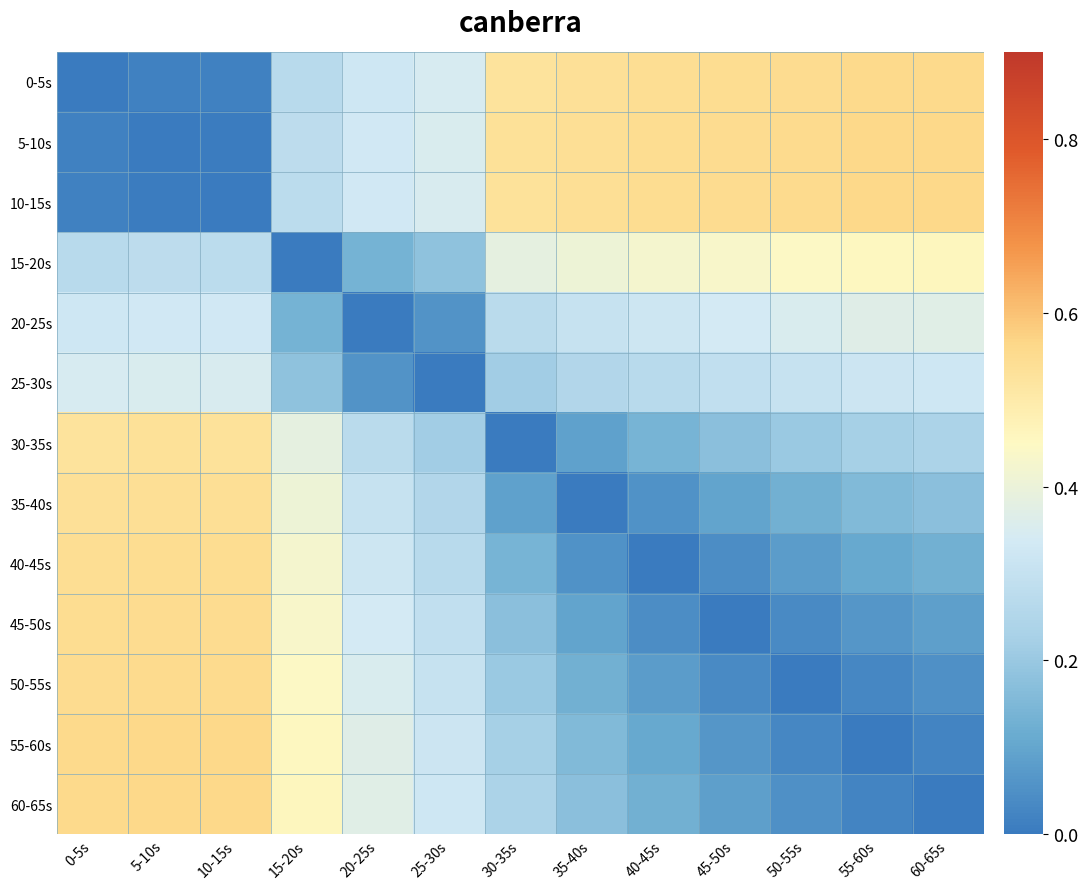

Reading left to right, list all the values displayed in this chart.

0-5s: 0-5s=0.0	5-10s=0.0	10-15s=0.0	15-20s=0.3	20-25s=0.3	25-30s=0.3	30-35s=0.5	35-40s=0.5	40-45s=0.5	45-50s=0.5	50-55s=0.6	55-60s=0.6	60-65s=0.6
5-10s: 0-5s=0.0	5-10s=0.0	10-15s=0.0	15-20s=0.3	20-25s=0.3	25-30s=0.4	30-35s=0.5	35-40s=0.5	40-45s=0.5	45-50s=0.6	50-55s=0.6	55-60s=0.6	60-65s=0.6
10-15s: 0-5s=0.0	5-10s=0.0	10-15s=0.0	15-20s=0.3	20-25s=0.3	25-30s=0.4	30-35s=0.5	35-40s=0.5	40-45s=0.5	45-50s=0.6	50-55s=0.6	55-60s=0.6	60-65s=0.6
15-20s: 0-5s=0.3	5-10s=0.3	10-15s=0.3	15-20s=0.0	20-25s=0.1	25-30s=0.2	30-35s=0.4	35-40s=0.4	40-45s=0.4	45-50s=0.4	50-55s=0.4	55-60s=0.5	60-65s=0.5
20-25s: 0-5s=0.3	5-10s=0.3	10-15s=0.3	15-20s=0.1	20-25s=0.0	25-30s=0.1	30-35s=0.3	35-40s=0.3	40-45s=0.3	45-50s=0.3	50-55s=0.4	55-60s=0.4	60-65s=0.4
25-30s: 0-5s=0.3	5-10s=0.4	10-15s=0.4	15-20s=0.2	20-25s=0.1	25-30s=0.0	30-35s=0.2	35-40s=0.2	40-45s=0.3	45-50s=0.3	50-55s=0.3	55-60s=0.3	60-65s=0.3
30-35s: 0-5s=0.5	5-10s=0.5	10-15s=0.5	15-20s=0.4	20-25s=0.3	25-30s=0.2	30-35s=0.0	35-40s=0.1	40-45s=0.1	45-50s=0.2	50-55s=0.2	55-60s=0.2	60-65s=0.2
35-40s: 0-5s=0.5	5-10s=0.5	10-15s=0.5	15-20s=0.4	20-25s=0.3	25-30s=0.2	30-35s=0.1	35-40s=0.0	40-45s=0.1	45-50s=0.1	50-55s=0.1	55-60s=0.2	60-65s=0.2
40-45s: 0-5s=0.5	5-10s=0.5	10-15s=0.5	15-20s=0.4	20-25s=0.3	25-30s=0.3	30-35s=0.1	35-40s=0.1	40-45s=0.0	45-50s=0.0	50-55s=0.1	55-60s=0.1	60-65s=0.1
45-50s: 0-5s=0.5	5-10s=0.6	10-15s=0.6	15-20s=0.4	20-25s=0.3	25-30s=0.3	30-35s=0.2	35-40s=0.1	40-45s=0.0	45-50s=0.0	50-55s=0.0	55-60s=0.1	60-65s=0.1
50-55s: 0-5s=0.6	5-10s=0.6	10-15s=0.6	15-20s=0.4	20-25s=0.4	25-30s=0.3	30-35s=0.2	35-40s=0.1	40-45s=0.1	45-50s=0.0	50-55s=0.0	55-60s=0.0	60-65s=0.1
55-60s: 0-5s=0.6	5-10s=0.6	10-15s=0.6	15-20s=0.5	20-25s=0.4	25-30s=0.3	30-35s=0.2	35-40s=0.2	40-45s=0.1	45-50s=0.1	50-55s=0.0	55-60s=0.0	60-65s=0.0
60-65s: 0-5s=0.6	5-10s=0.6	10-15s=0.6	15-20s=0.5	20-25s=0.4	25-30s=0.3	30-35s=0.2	35-40s=0.2	40-45s=0.1	45-50s=0.1	50-55s=0.1	55-60s=0.0	60-65s=0.0